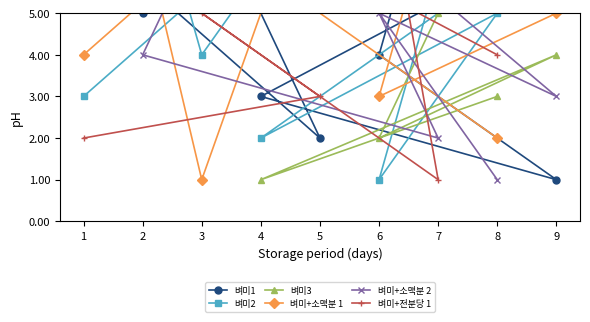

Reading left to right, extract all data points from this chart.

벼미1: 1=7	5=2	3=8	2=5	7=9	6=4	9=1	4=3	8=6
벼미2: 1=3	5=8	3=4	2=9	7=6	6=1	9=7	4=2	8=5
벼미3: 1=9	5=7	3=6	2=8	7=5	6=2	9=4	4=1	8=3
벼미+소맥분 1: 1=4	5=9	3=1	2=7	7=8	6=3	9=5	4=6	8=2
벼미+소맥분 2: 1=8	5=6	3=7	2=4	7=2	6=5	9=3	4=9	8=1
벼미+전분당 1: 1=2	5=3	3=5	2=6	7=1	6=9	9=8	4=7	8=4